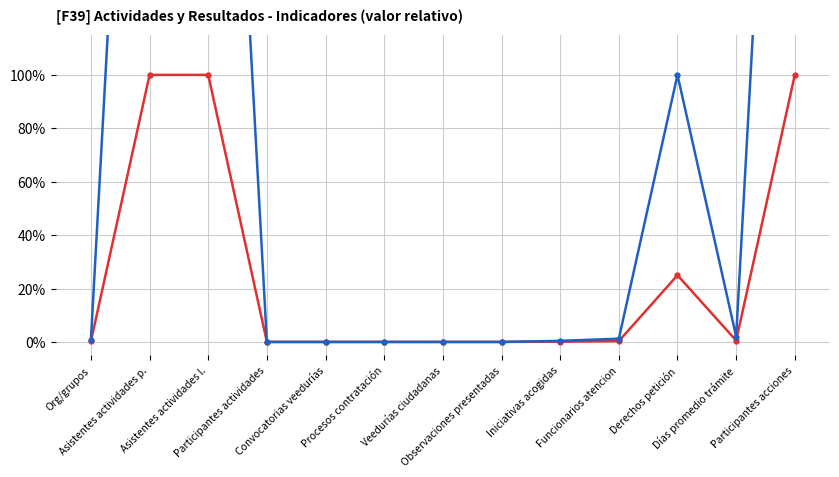

True or false: TOTAL has a value of 0.7 at Participantes actividades.

False